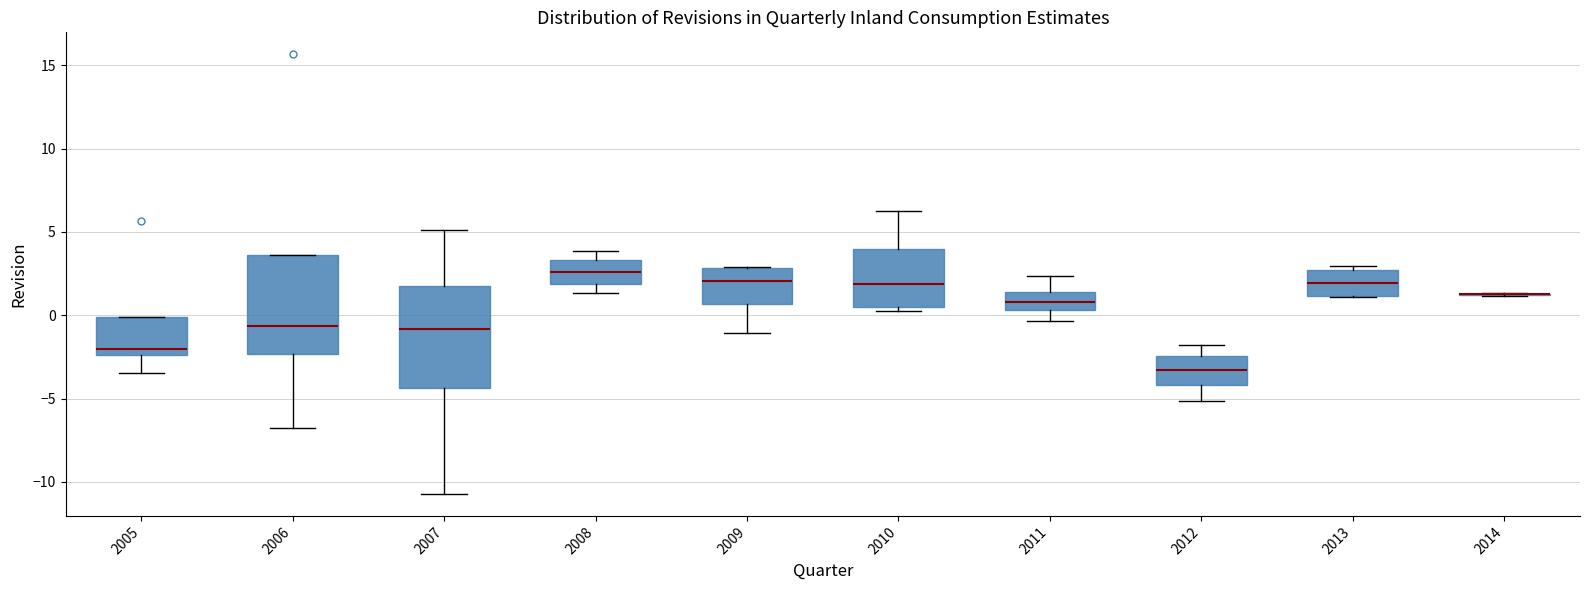

Where does the upper whisker of the box at x = 2008 end on the y-axis? The values are not printed on the chart, so give them approximately, as read against the axis.

4.0